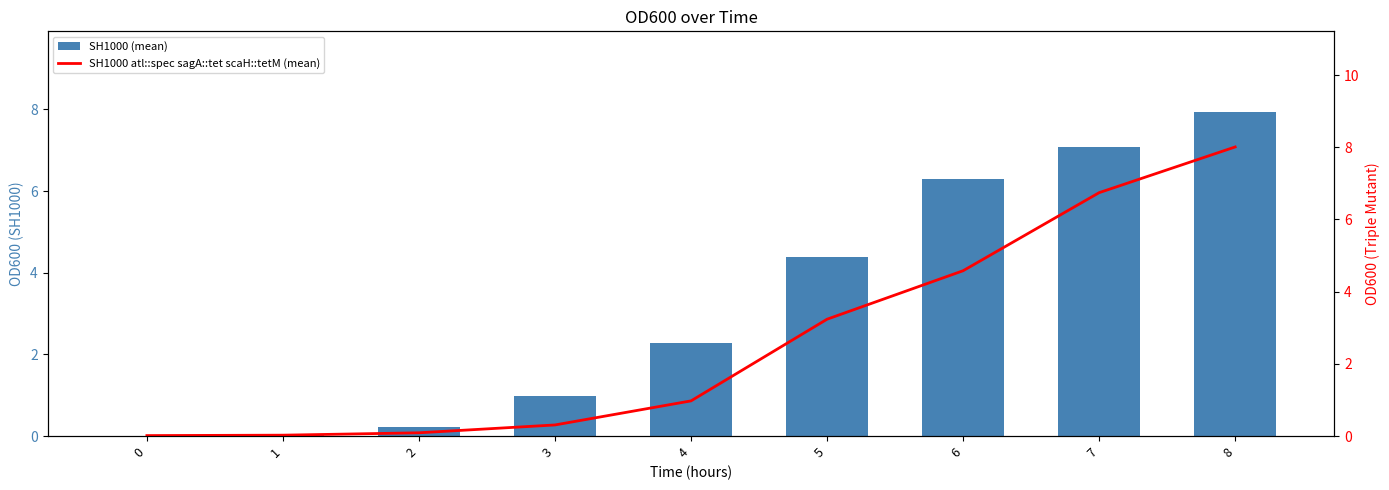

Which label corresponds to the largest value in the chart?

8